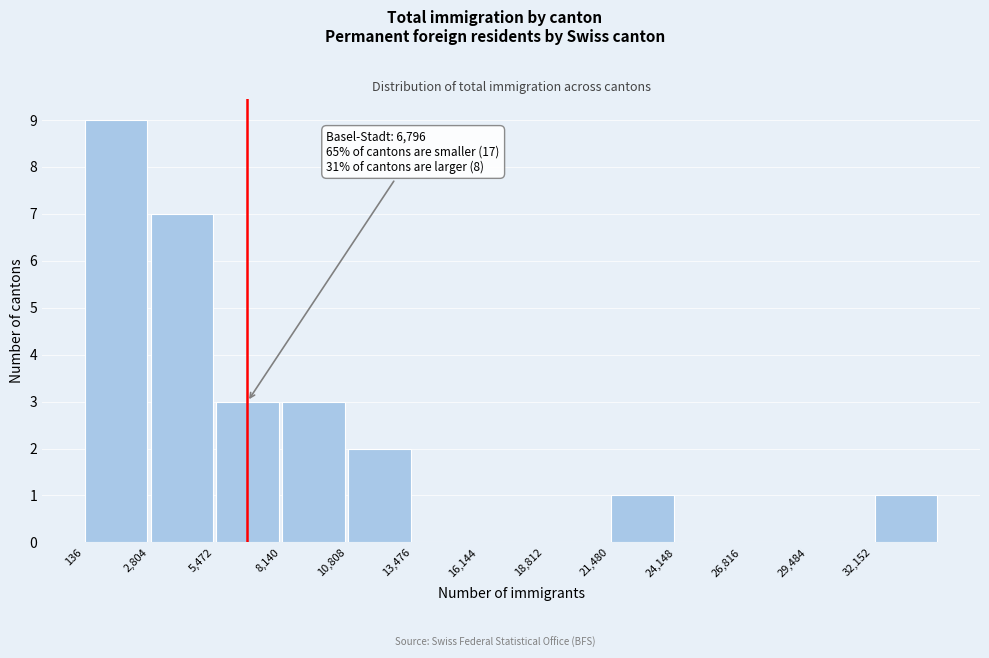

Over which range of the x-axis is the bar tallest?

0 to 3000